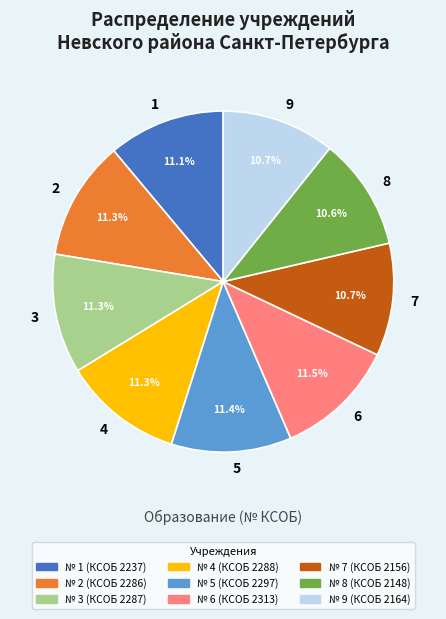

What is the ratio of the value at 2 to the value at 3?

1.0